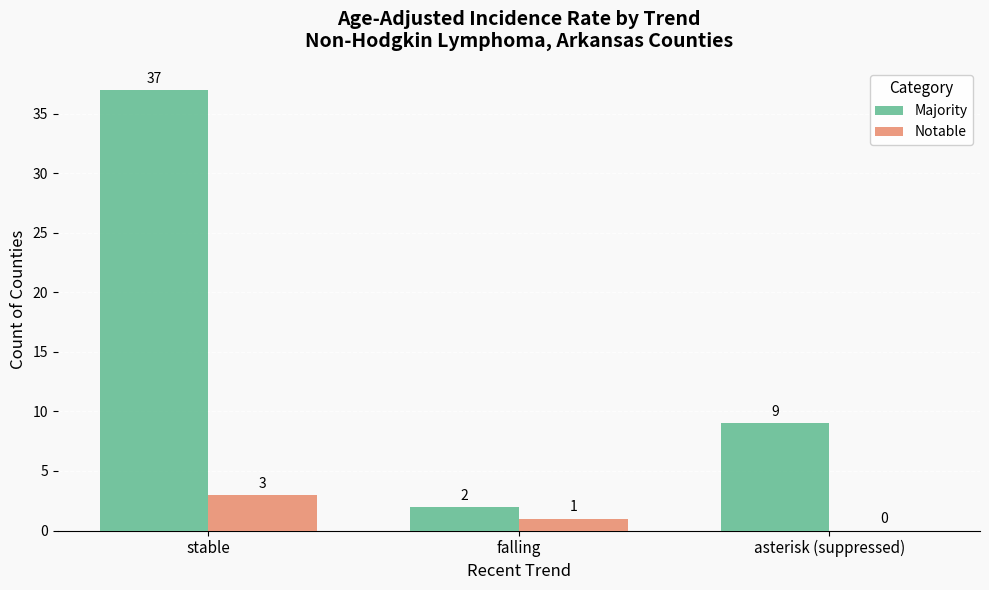

What is the highest value of the Notable series?

3